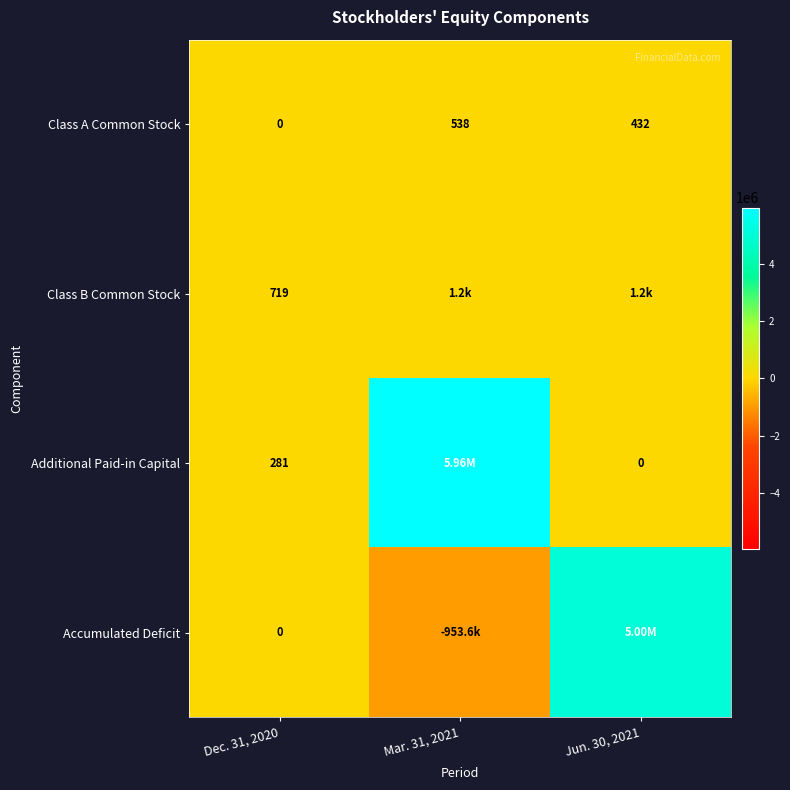

What is the total value across all series at Dec. 31, 2020?

1000